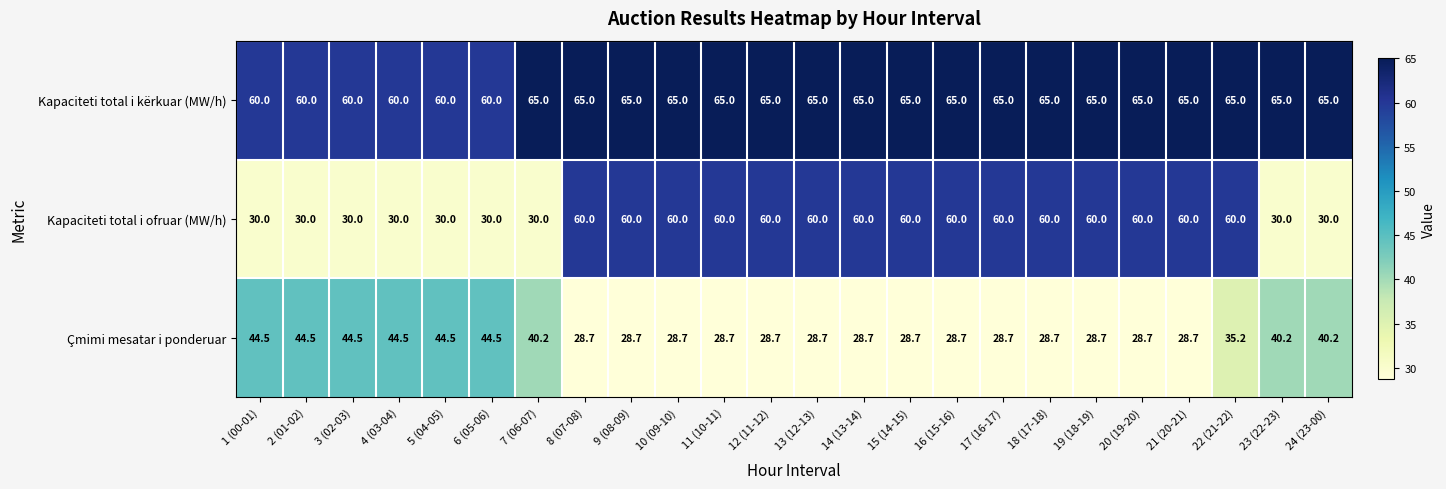

What is the difference between the highest and lowest values at 4 (03-04)?

30.0